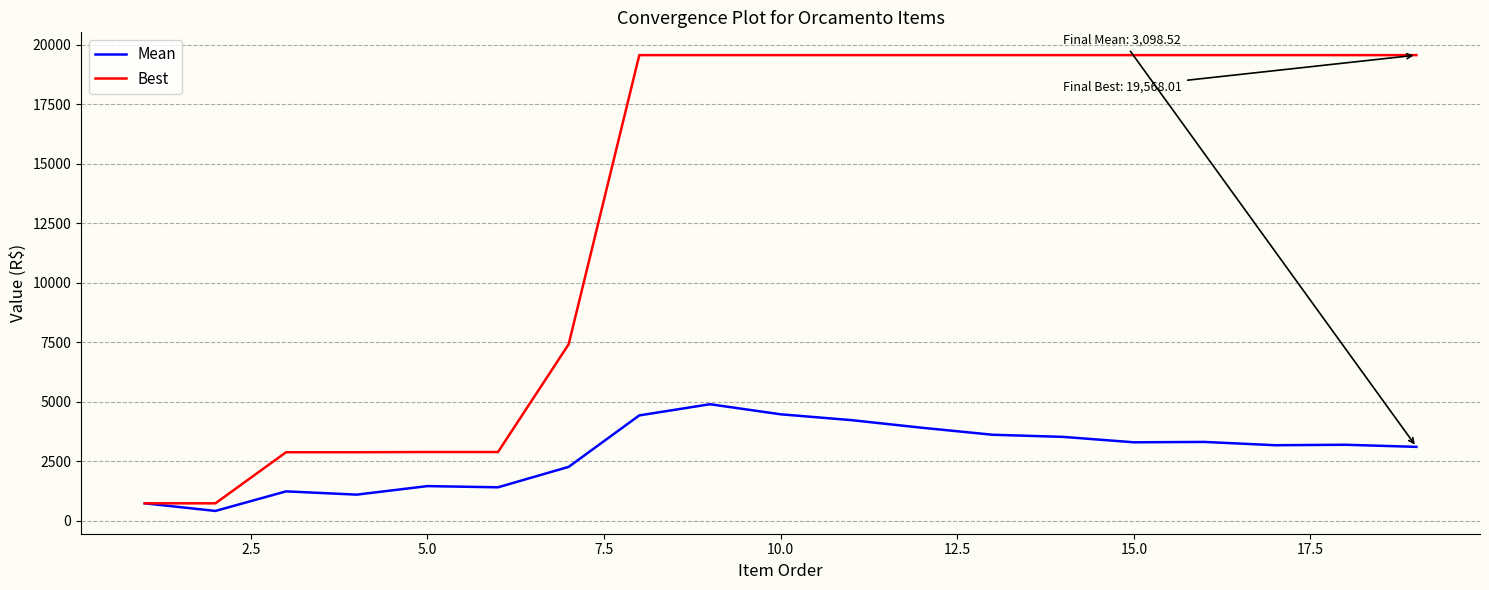

How many lines are shown in the chart?

2